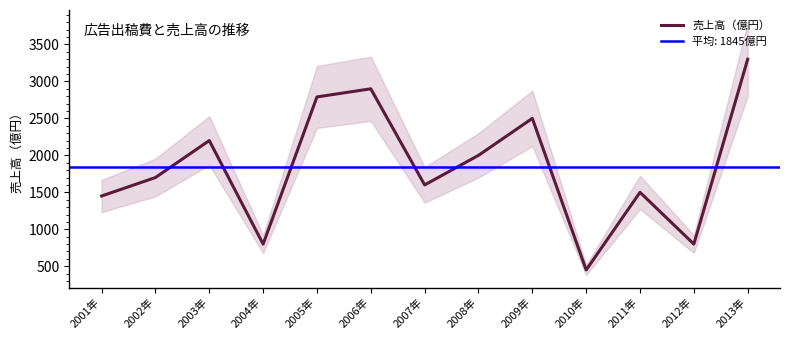

What is the change in value from 2003年 to 2013年?

+1100